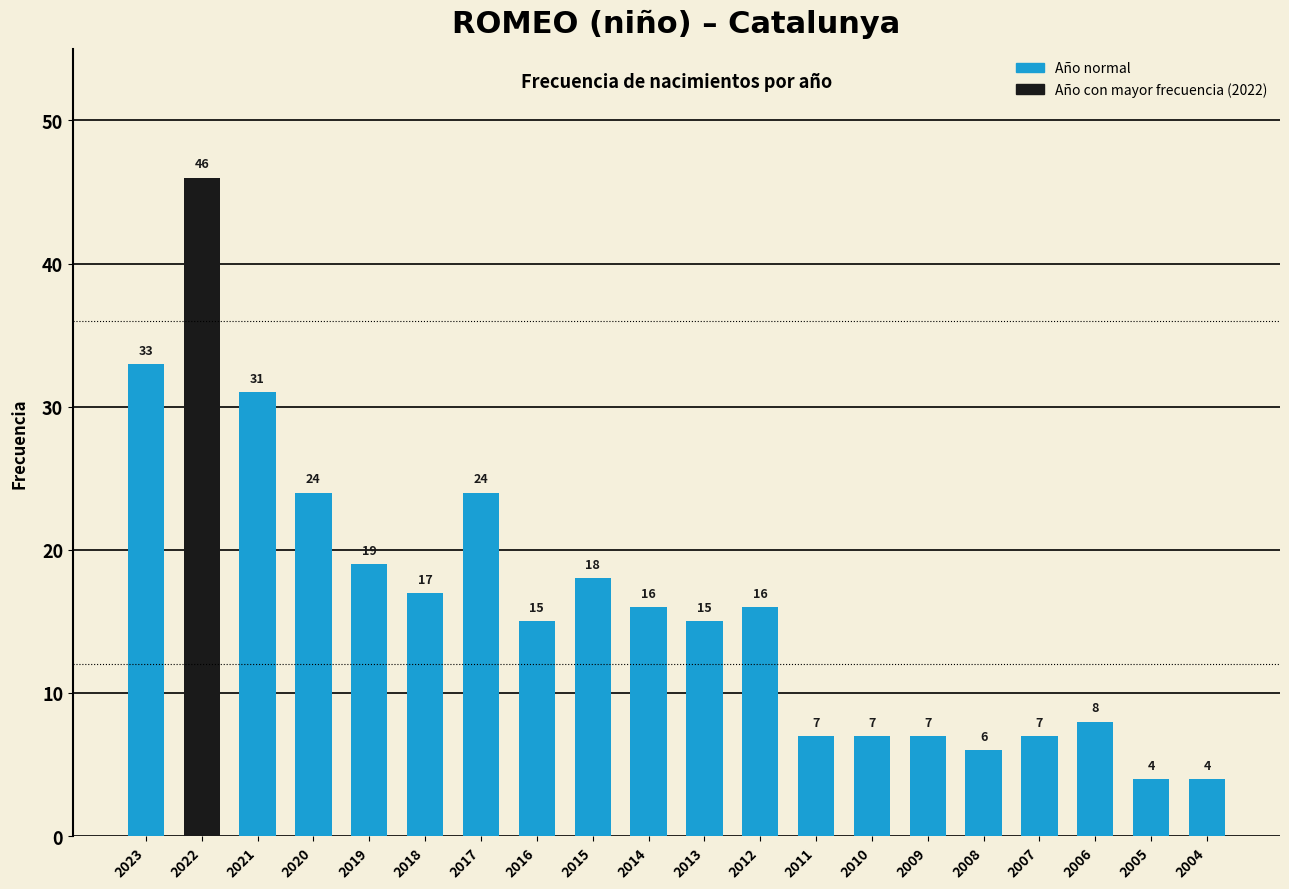

Between 2004 and 2012, which is larger?

2012